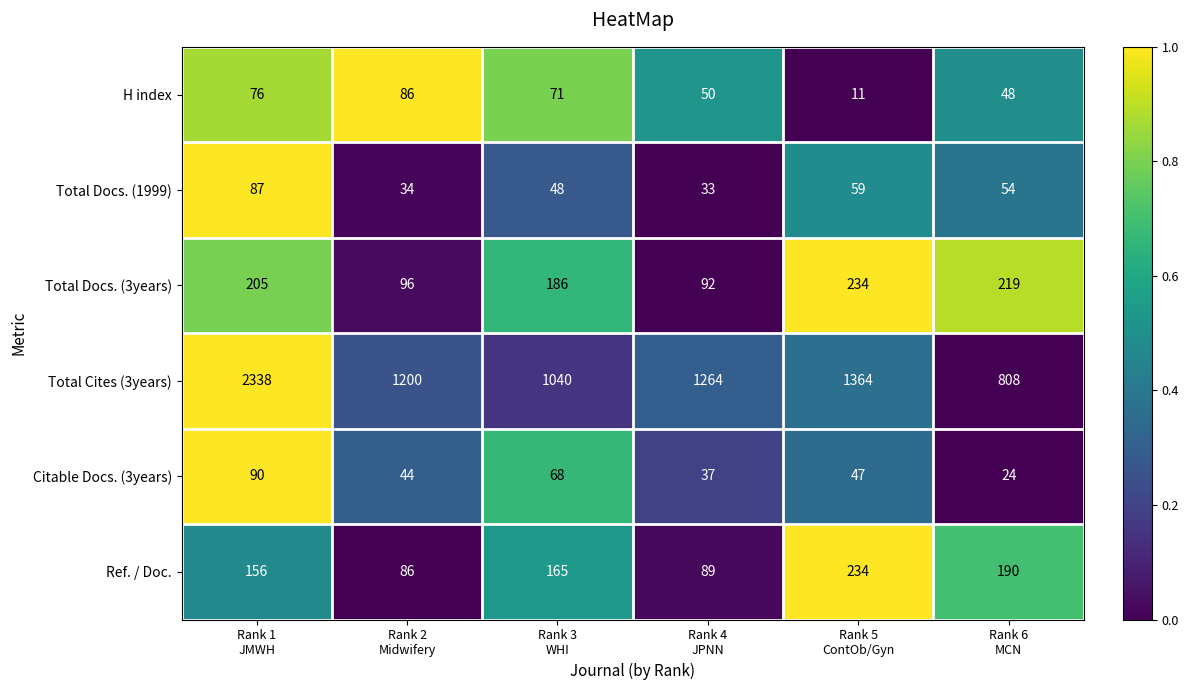

Which series has the largest total across all categories?

Total Cites (3years)